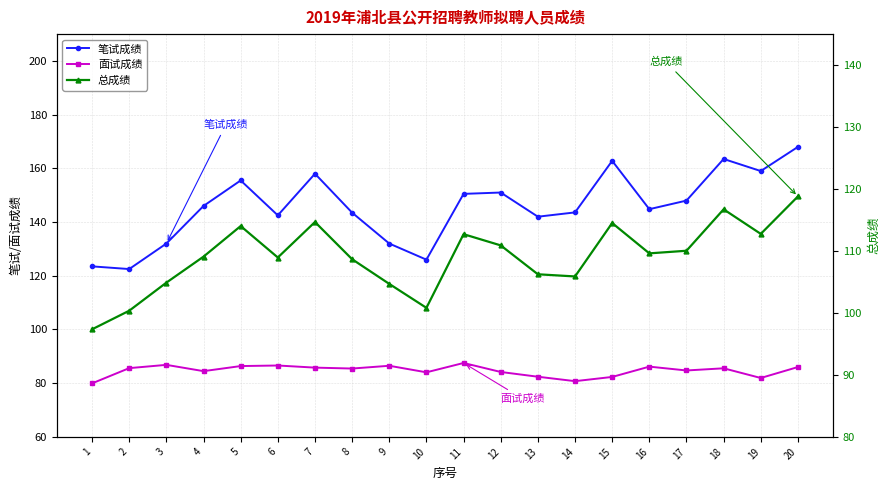

Between 8 and 11, which series saw the biggest shift?

笔试成绩